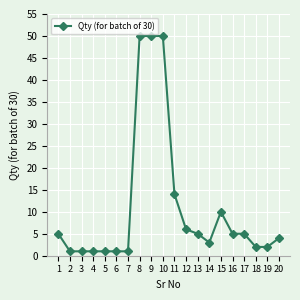

What is the maximum value shown in the chart?

50